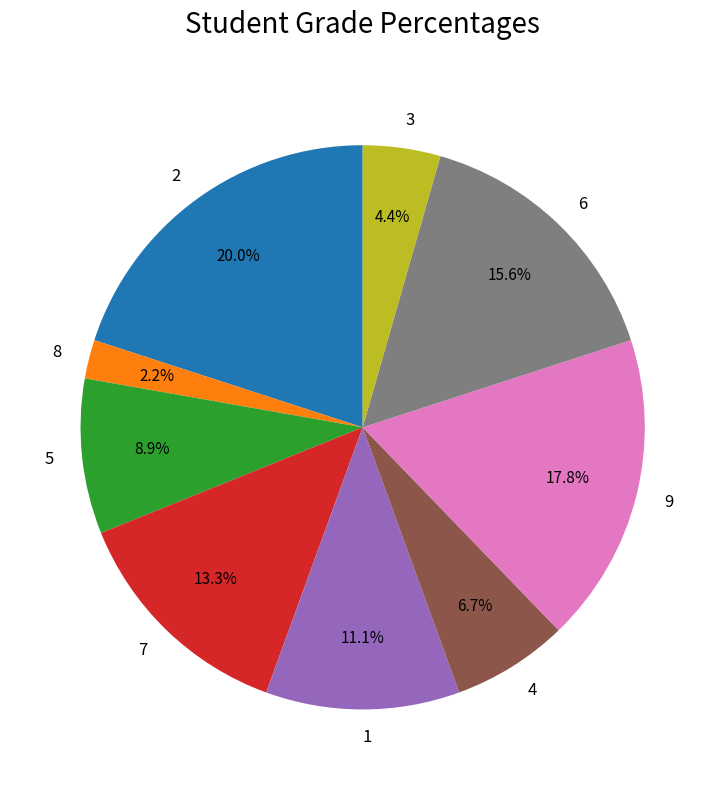

Which has a higher value, 4 or 3?

4